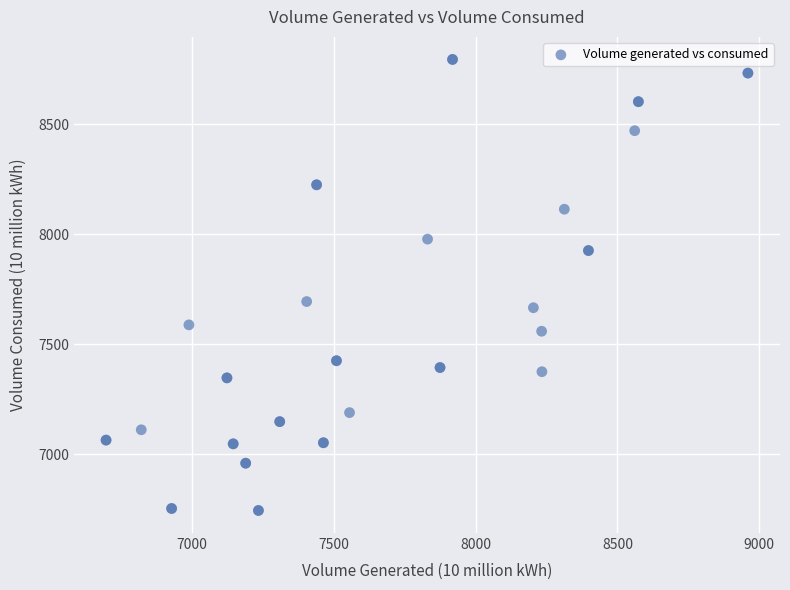

What Y value in the scatter plot is closest to 7769?

7694